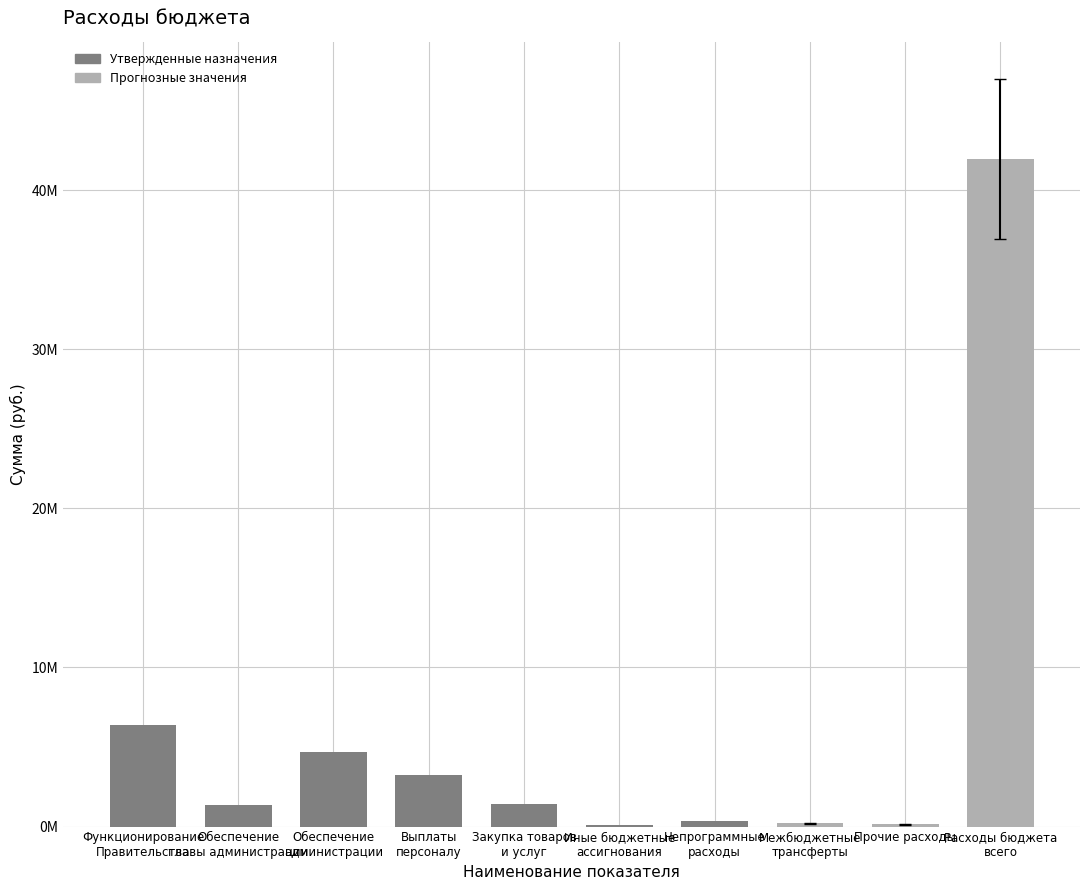

Rank the categories by value from lowest to highest.

Иные бюджетные
ассигнования, Прочие расходы, Межбюджетные
трансферты, Непрограммные
расходы, Обеспечение
главы администрации, Закупка товаров
и услуг, Выплаты
персоналу, Обеспечение
администрации, Функционирование
Правительства, Расходы бюджета
всего